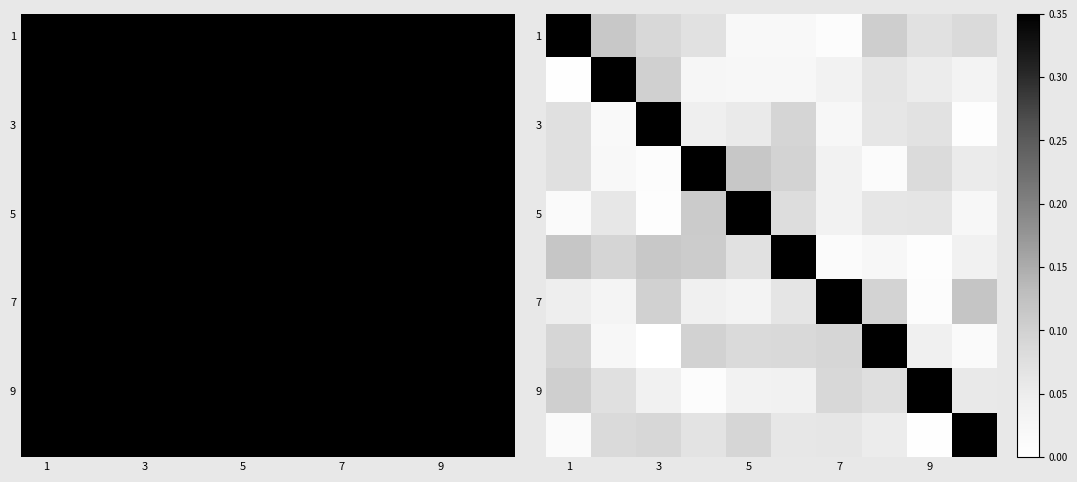

What is the difference between the highest and lowest values at 3?

0.3